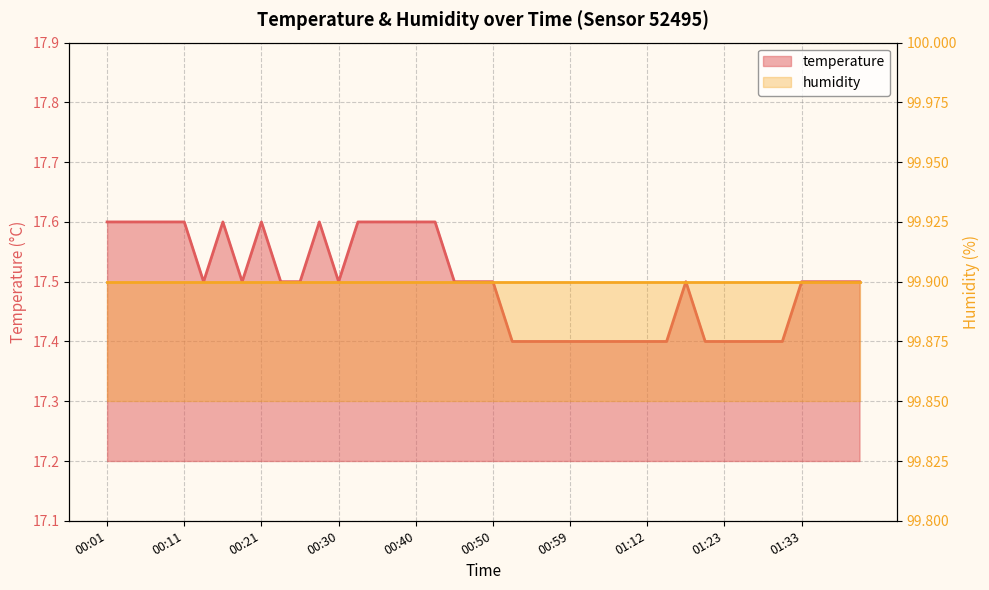

Reading right to left, extract all data points from this chart.

01:41=17.5	01:38=17.5	01:35=17.5	01:33=17.5	01:30=17.4	01:27=17.4	01:25=17.4	01:23=17.4	01:20=17.4	01:18=17.5	01:15=17.4	01:12=17.4	01:10=17.4	01:04=17.4	01:02=17.4	00:59=17.4	00:57=17.4	00:55=17.4	00:52=17.4	00:50=17.5	00:47=17.5	00:45=17.5	00:42=17.6	00:40=17.6	00:38=17.6	00:35=17.6	00:33=17.6	00:30=17.5	00:28=17.6	00:25=17.5	00:23=17.5	00:21=17.6	00:18=17.5	00:16=17.6	00:13=17.5	00:11=17.6	00:08=17.6	00:06=17.6	00:04=17.6	00:01=17.6